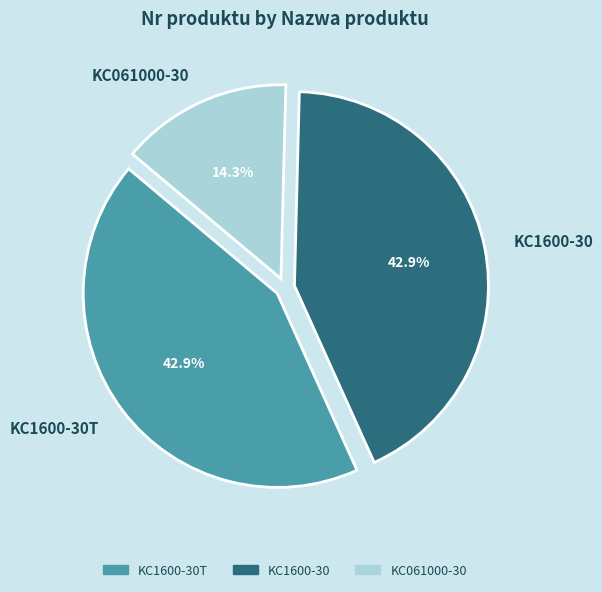

To the nearest percent, what percentage of the pie is KC1600-30T?

43%